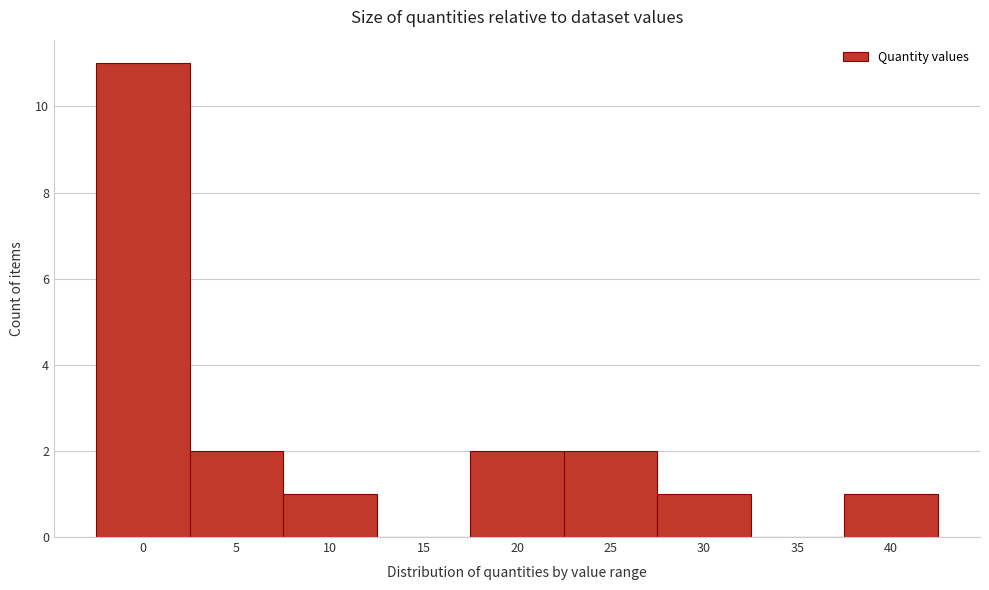

Reading left to right, list all the values displayed in this chart.

0=11	5=2	10=1	15=0	20=2	25=2	30=1	35=0	40=1